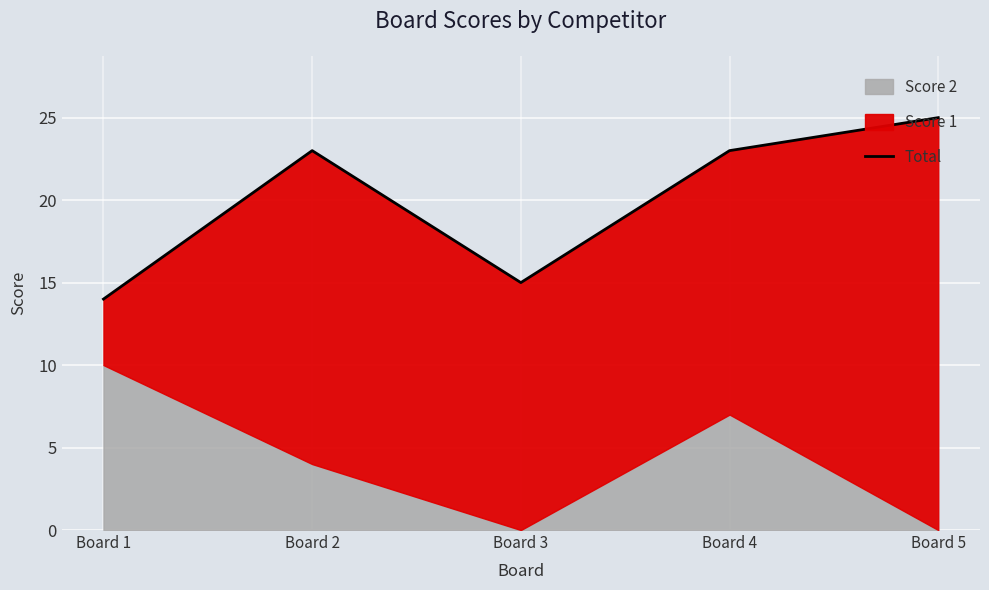

Where is the first local minimum?

Board 3